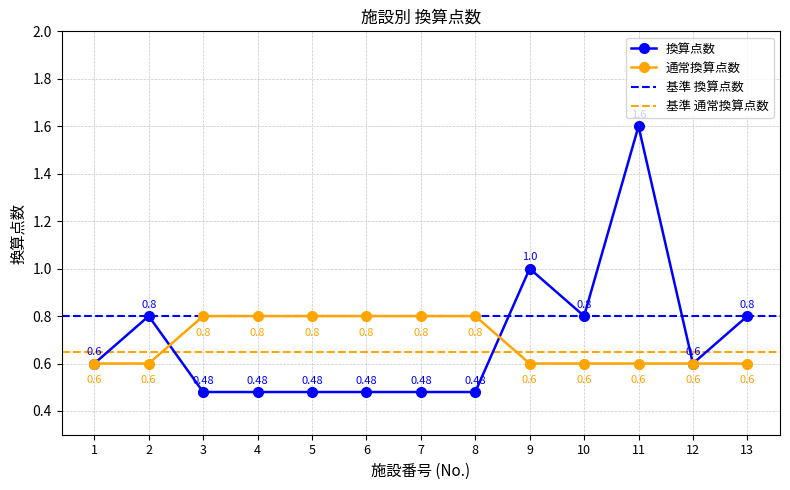

Reading left to right, extract all data points from this chart.

換算点数: 0.6	0.8	0.5	0.5	0.5	0.5	0.5	0.5	1.0	0.8	1.6	0.6	0.8
通常換算点数: 0.6	0.6	0.8	0.8	0.8	0.8	0.8	0.8	0.6	0.6	0.6	0.6	0.6